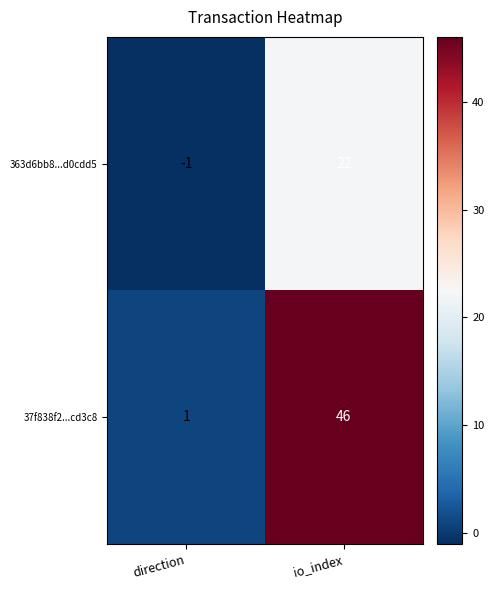

The value of 363d6bb8...d0cdd5 at io_index is 12. True or false?

False